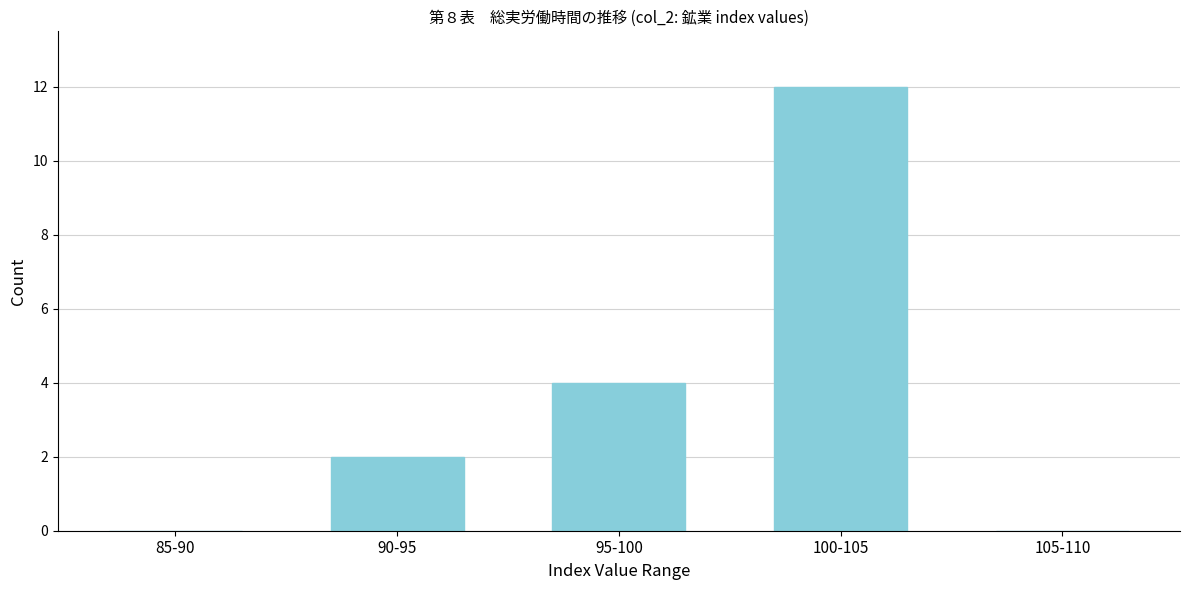

Reading left to right, extract all data points from this chart.

85-90=0	90-95=2	95-100=4	100-105=12	105-110=0